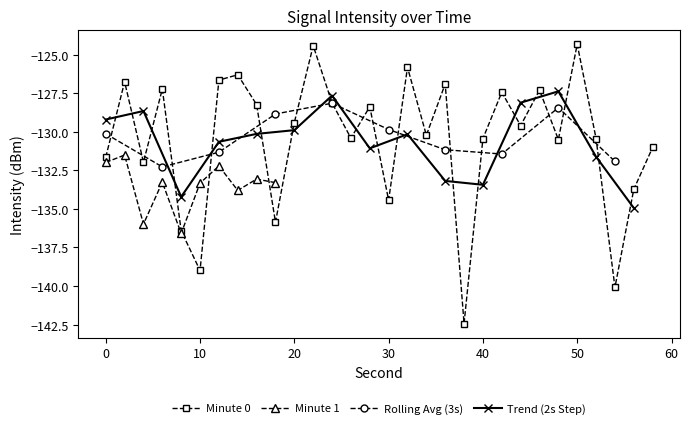

What is the minimum value for Minute 0?

-142.4